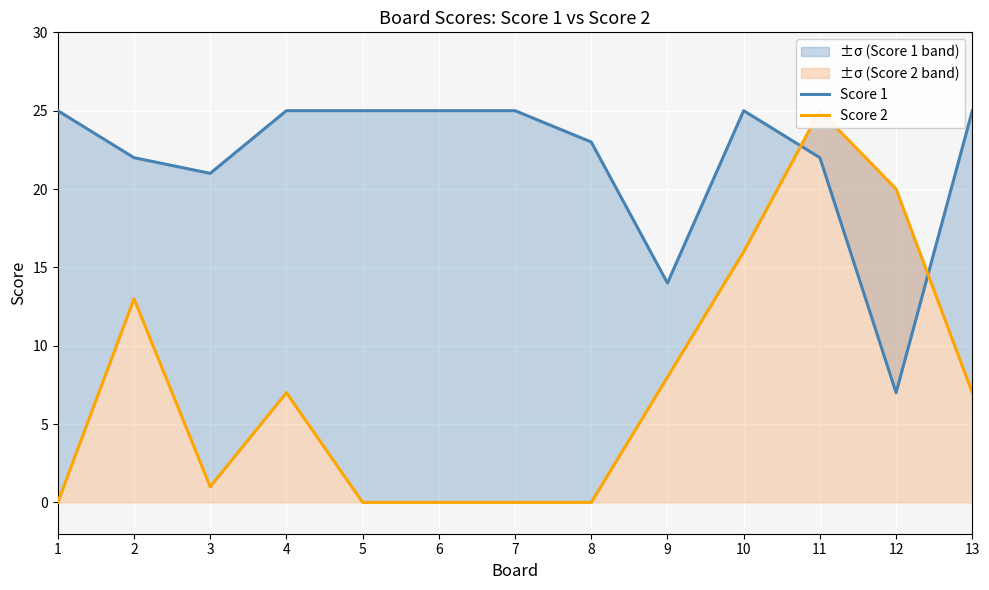

What is the difference between the maximum and minimum values in the Score 2 series?

25